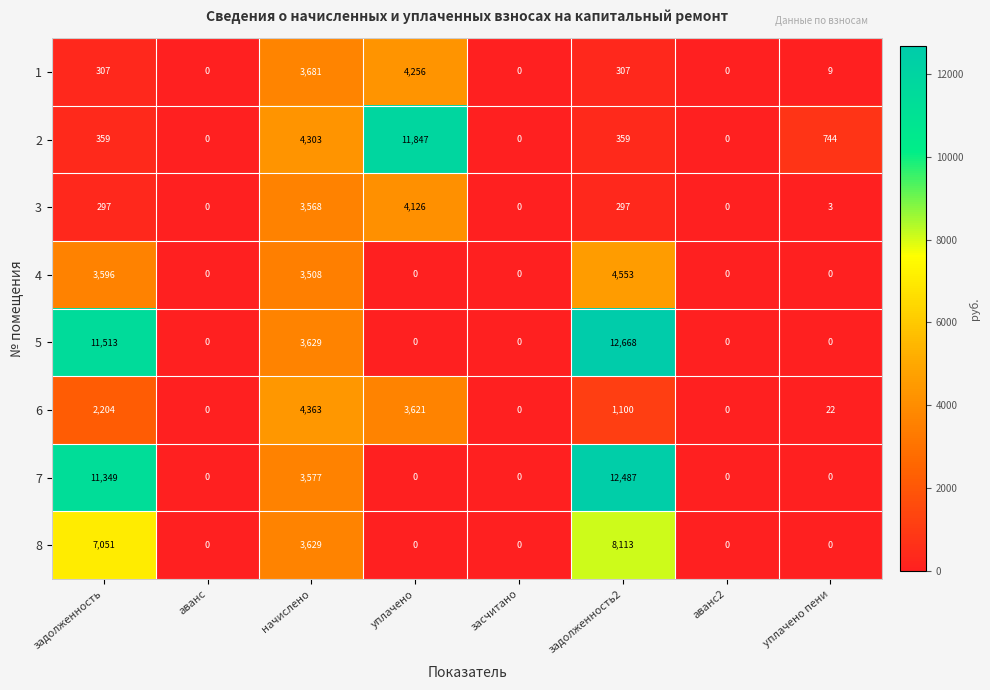

At which category does the chart reach its peak across all series?

задолженность2